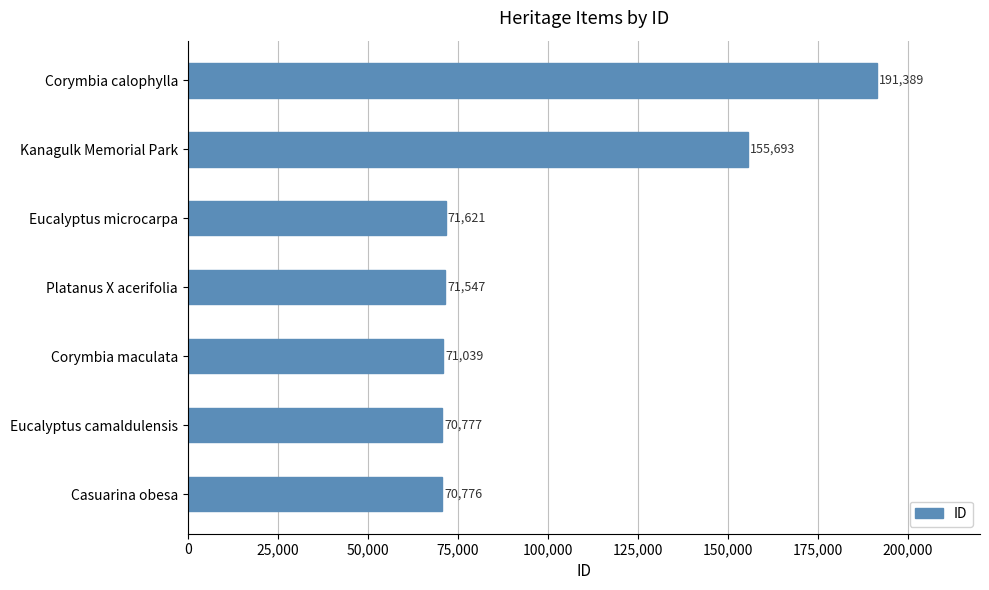

How many bars are there in total?

7